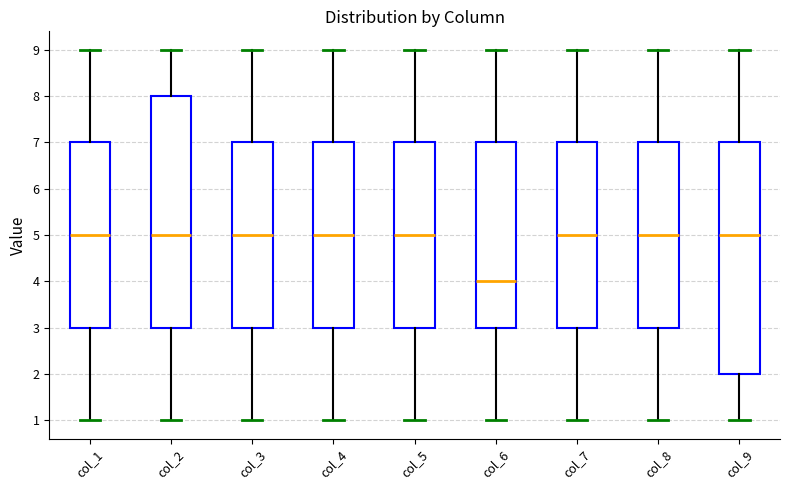

Reading left to right, read every box against the y-axis: the position of its median line, the range the box covers, and the ends of its whiskers. The values are not printed on the chart, so give them approximately, as read against the axis.

col_1: median 5, box 3 to 7, whiskers 1 to 9
col_2: median 5, box 3 to 8, whiskers 1 to 9
col_3: median 5, box 3 to 7, whiskers 1 to 9
col_4: median 5, box 3 to 7, whiskers 1 to 9
col_5: median 5, box 3 to 7, whiskers 1 to 9
col_6: median 4, box 3 to 7, whiskers 1 to 9
col_7: median 5, box 3 to 7, whiskers 1 to 9
col_8: median 5, box 3 to 7, whiskers 1 to 9
col_9: median 5, box 2 to 7, whiskers 1 to 9